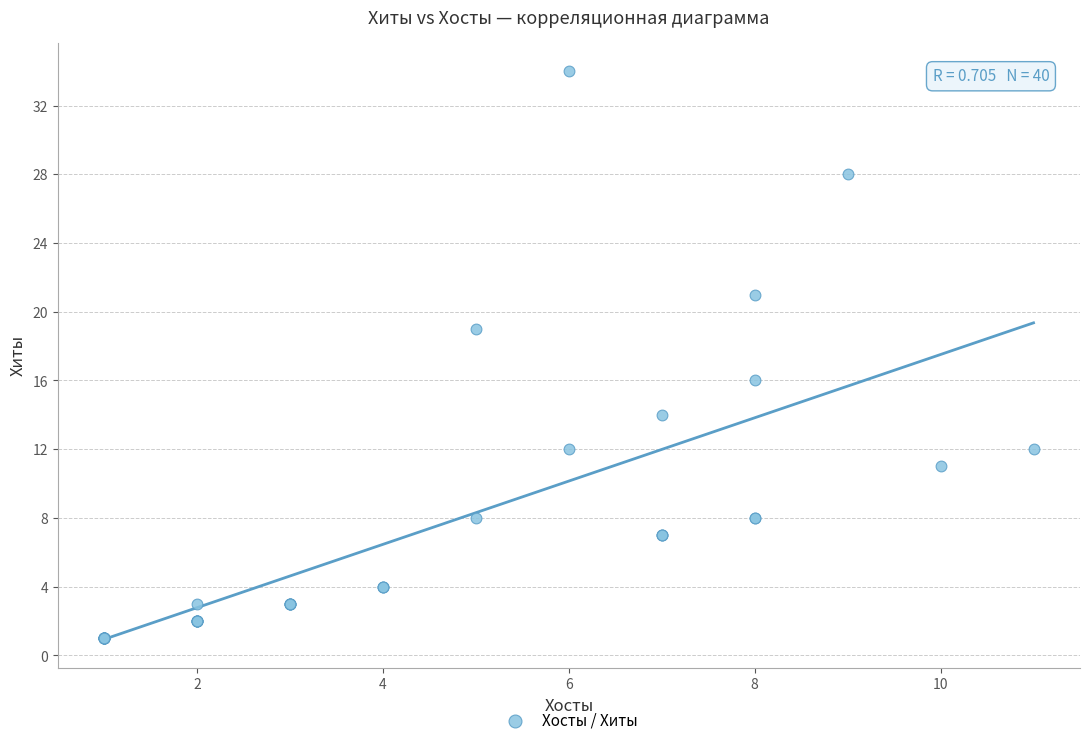

What Y value in the scatter plot is closest to 17?

16